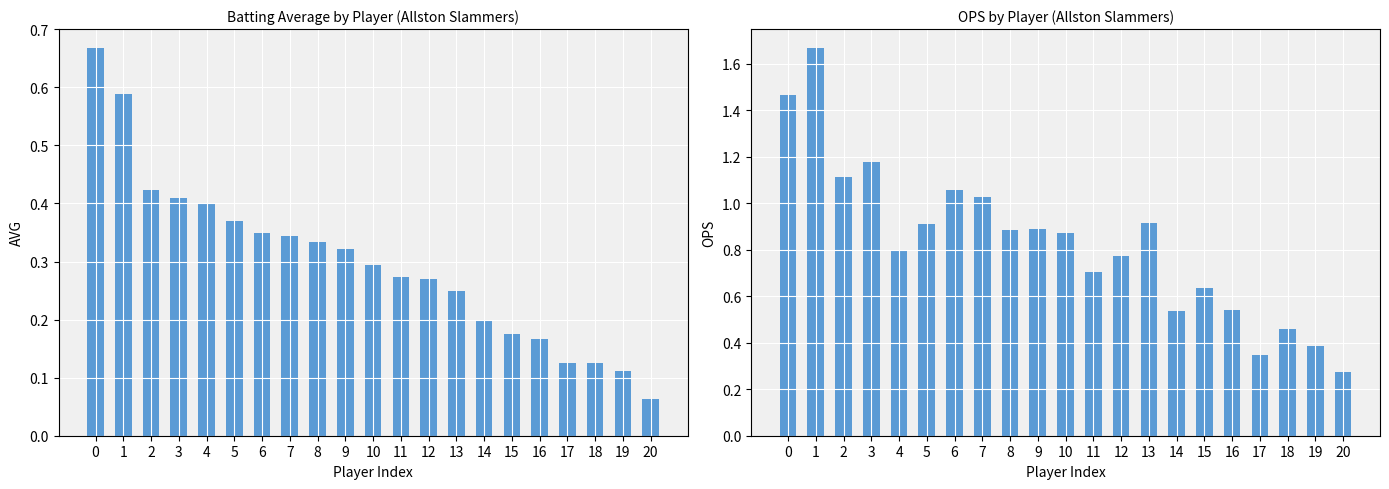

Which label corresponds to the largest value in the chart?

1